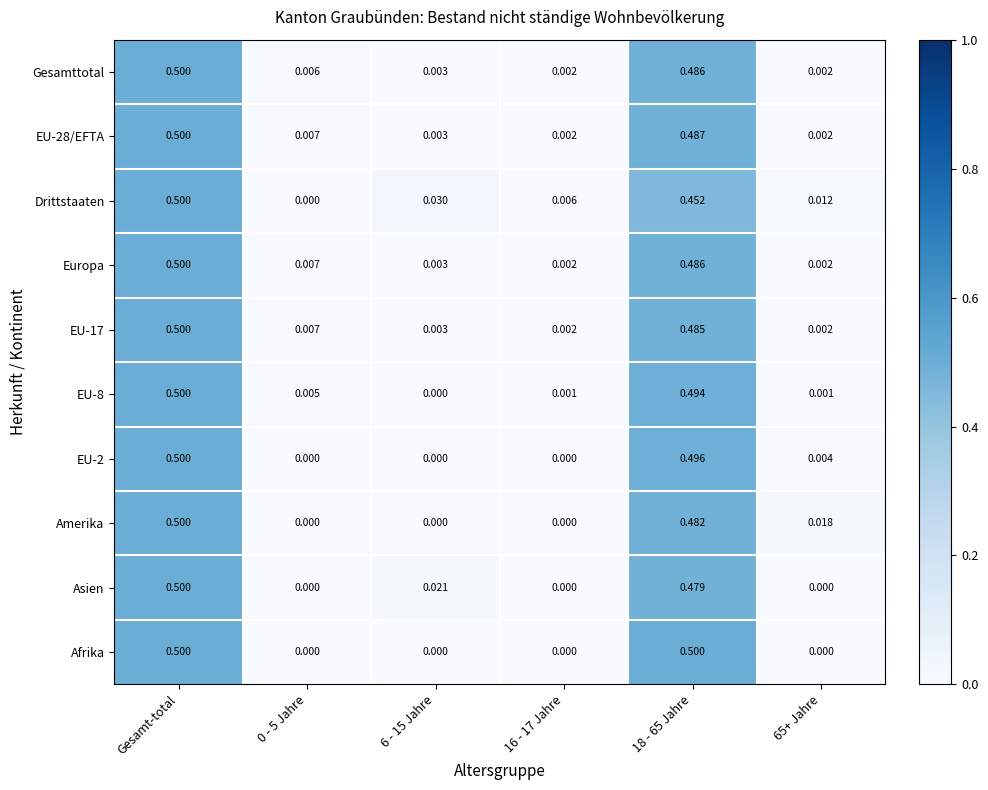

Which series changed the most between Gesamt-total and 18 - 65 Jahre?

Drittstaaten